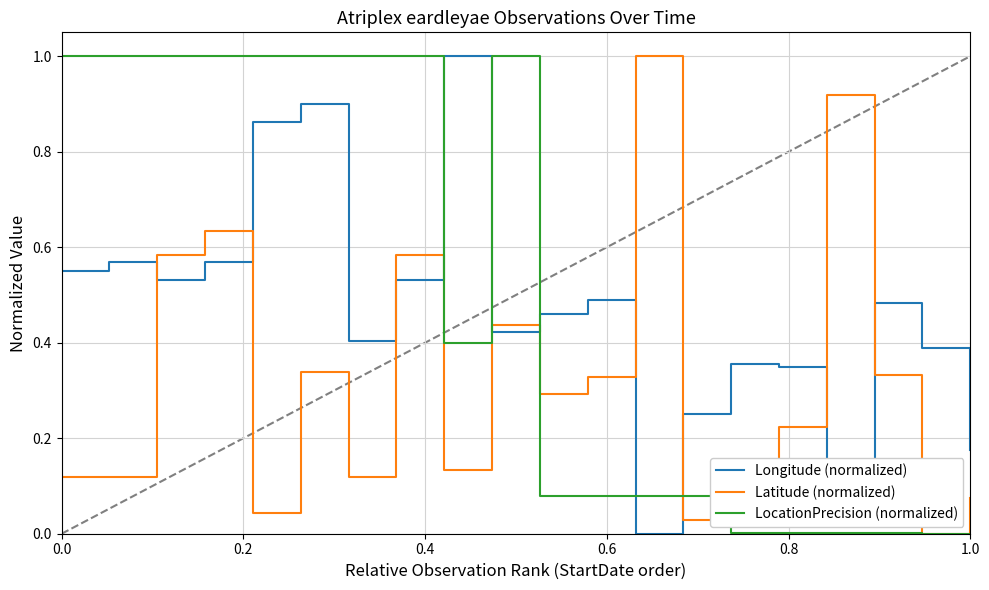

True or false: Longitude (normalized) and Latitude (normalized) intersect in this chart.

True